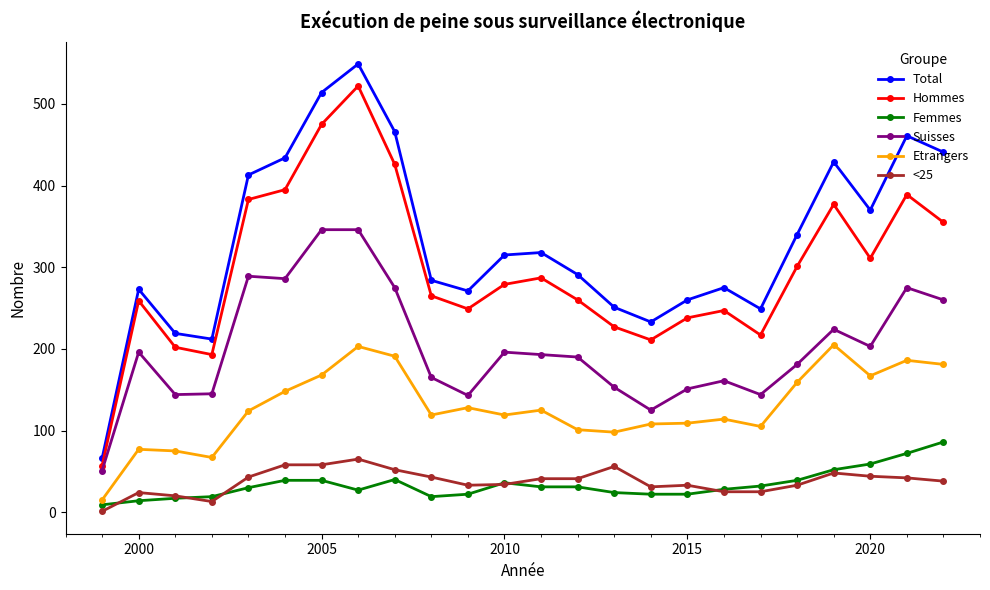

Which series has the largest total across all categories?

Total